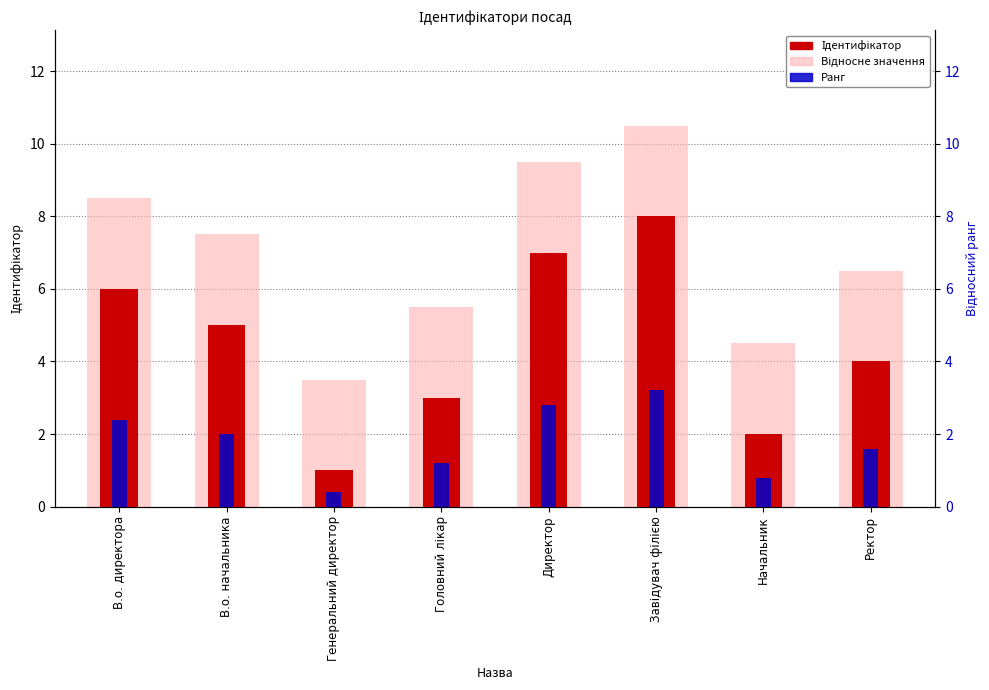

Which series has the largest total across all categories?

Відносне значення